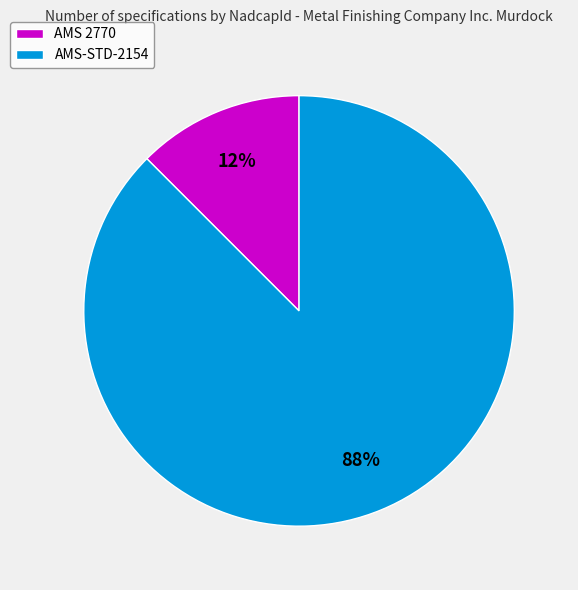

To the nearest percent, what is the average slice percentage?

50%